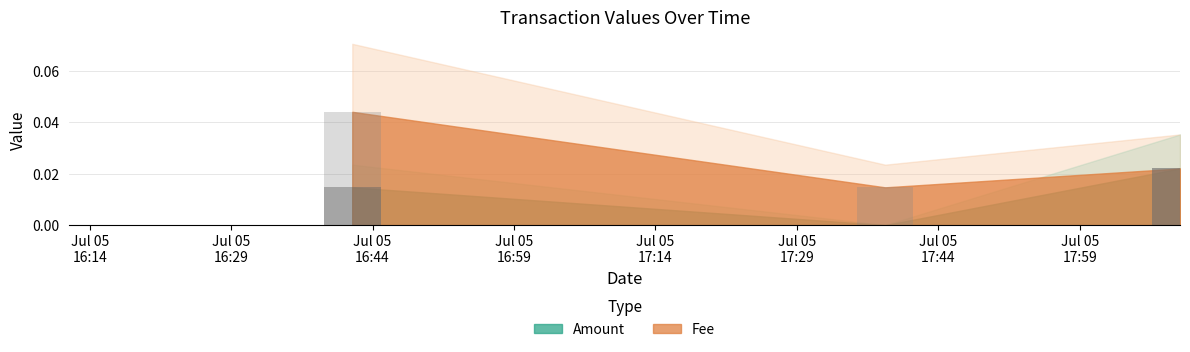

How many Fee values are between 0 and 1?

3